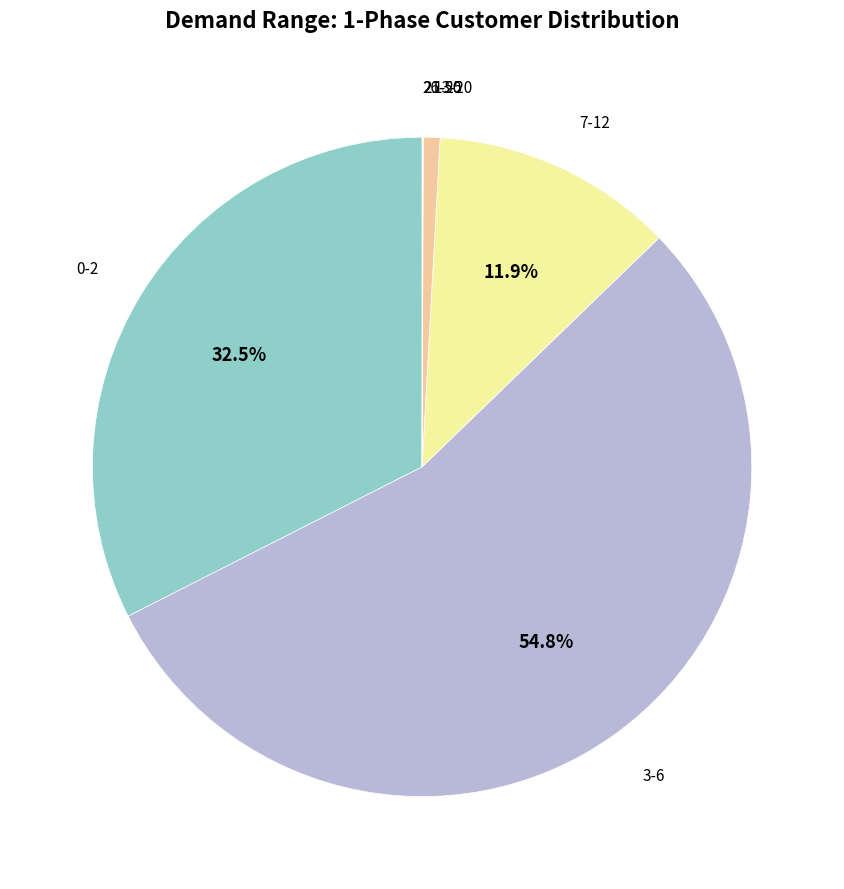

What is the ratio of the value at 0-2 to the value at 7-12?

2.7